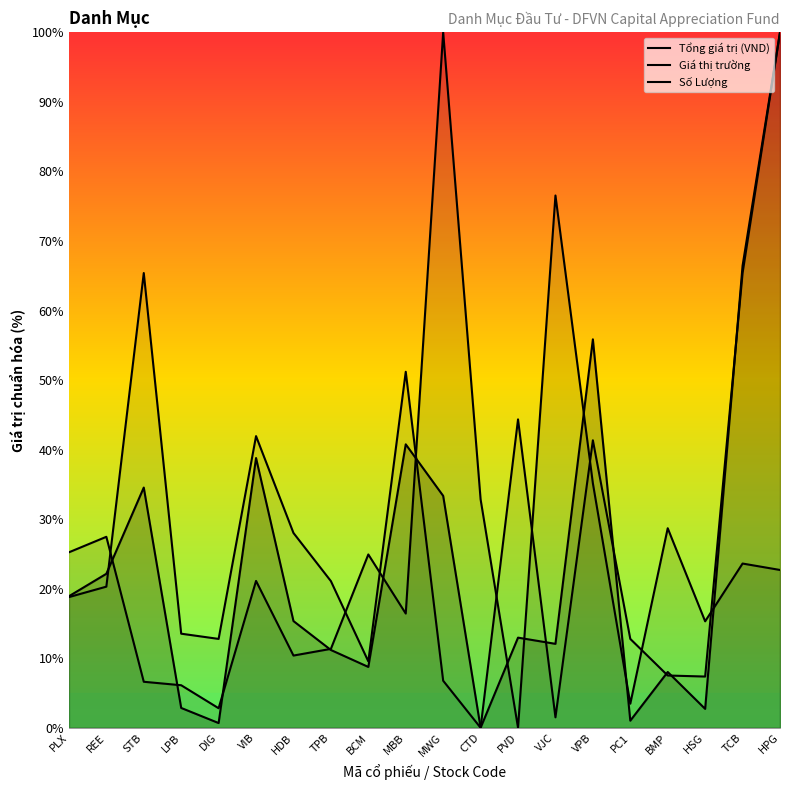

Does the chart display data point markers on the line(s)?

No